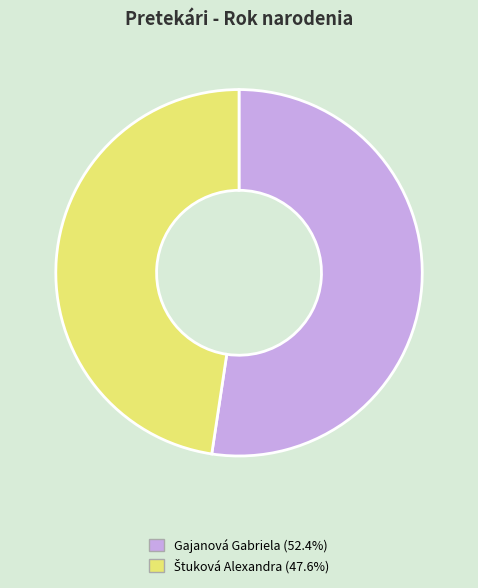

Which category accounts for the majority?

Gajanová Gabriela